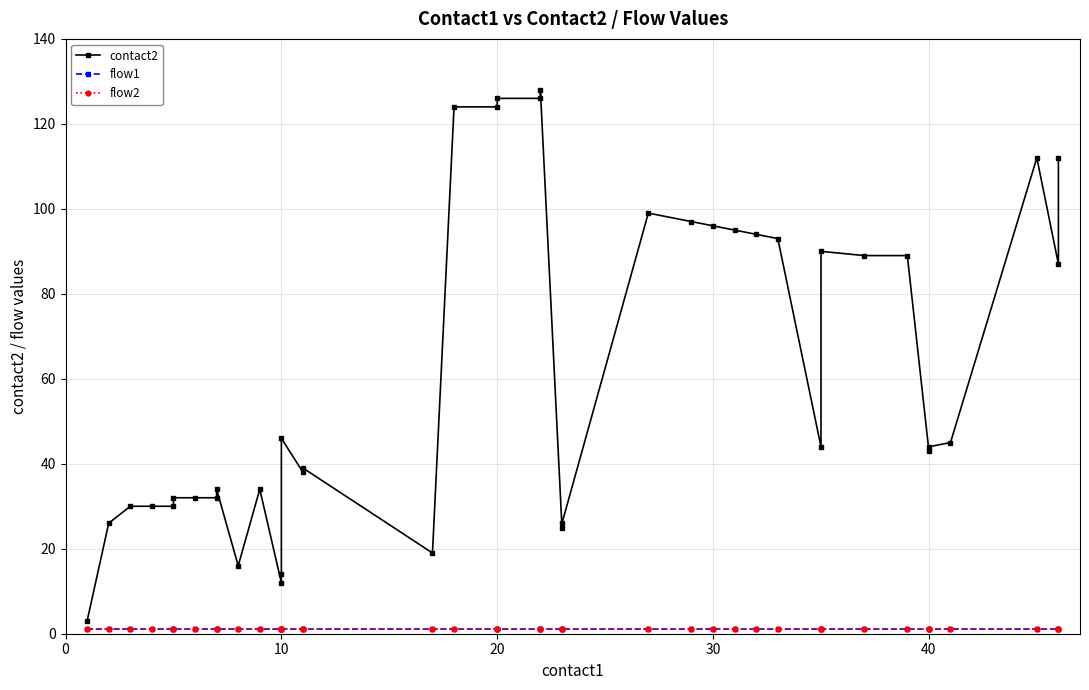

Count the number of categories in the chart.

40